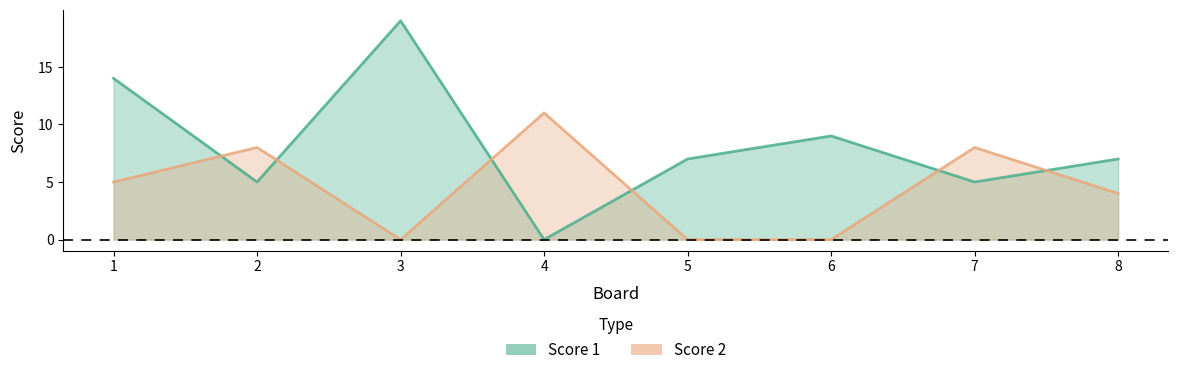

What is the difference between the Score 2 values at 4 and 6?

11